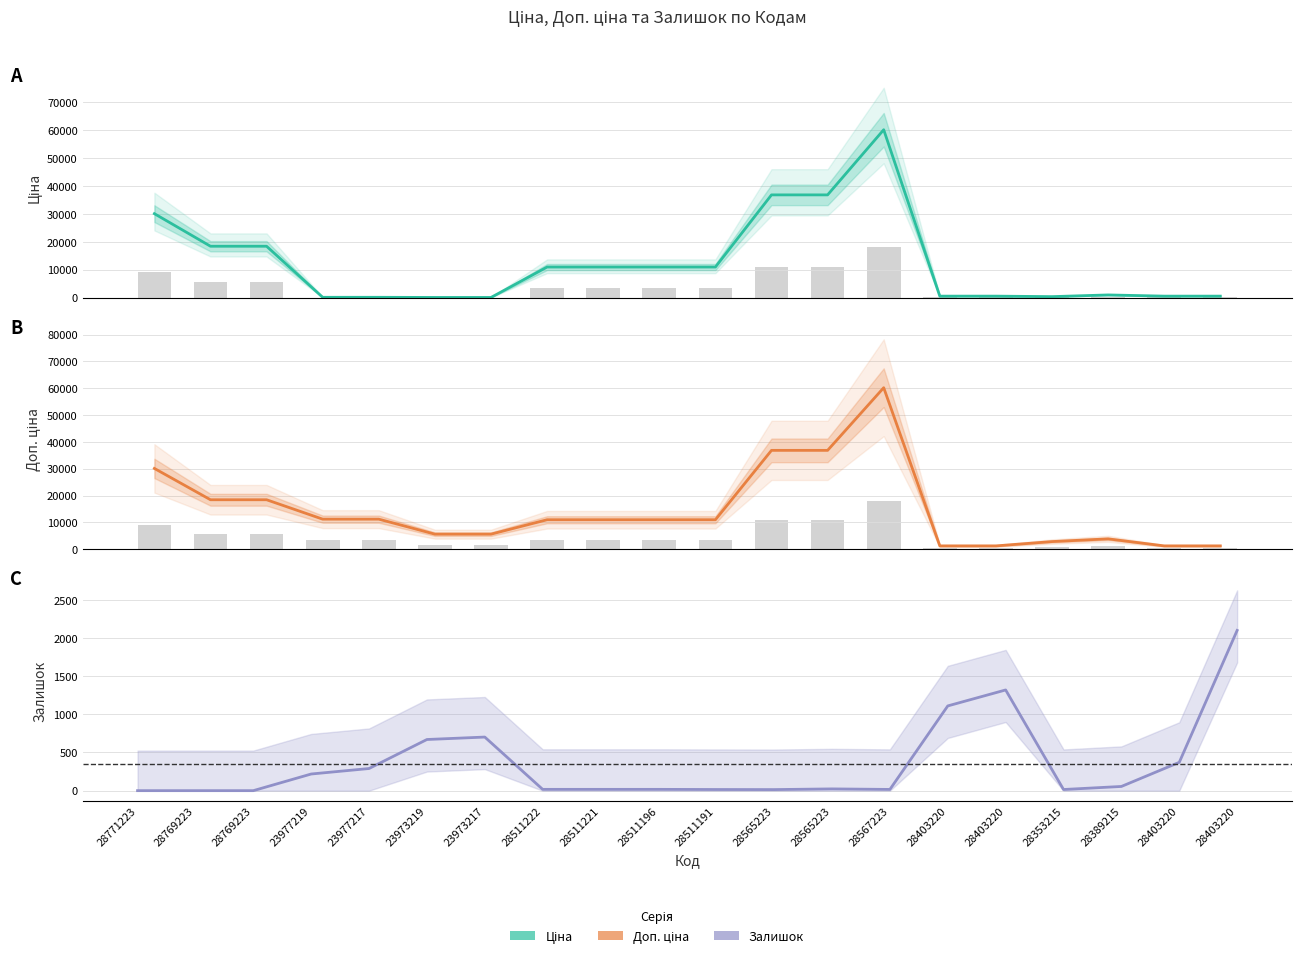

Reading left to right, transcribe all the data shown in this chart.

Ціна: 30102.8	18420.9	18420.9	111.8	111.8	55.9	55.9	10964.4	10964.4	10964.4	10964.4	36841.8	36841.8	60205.6	528.2	528.2	352.6	958.4	528.2	528.2
Доп. ціна: 30102.8	18420.9	18420.9	11182.0	11182.0	5591.0	5591.0	10964.4	10964.4	10964.4	10964.4	36841.8	36841.8	60205.6	1210.7	1210.7	2821.2	3833.8	1210.7	1210.7
Залишок: 0.0	0.0	0.0	218.0	290.0	670.0	702.0	17.0	17.0	17.0	15.0	14.0	23.0	16.0	1110.0	1319.0	15.0	55.0	371.0	2099.0